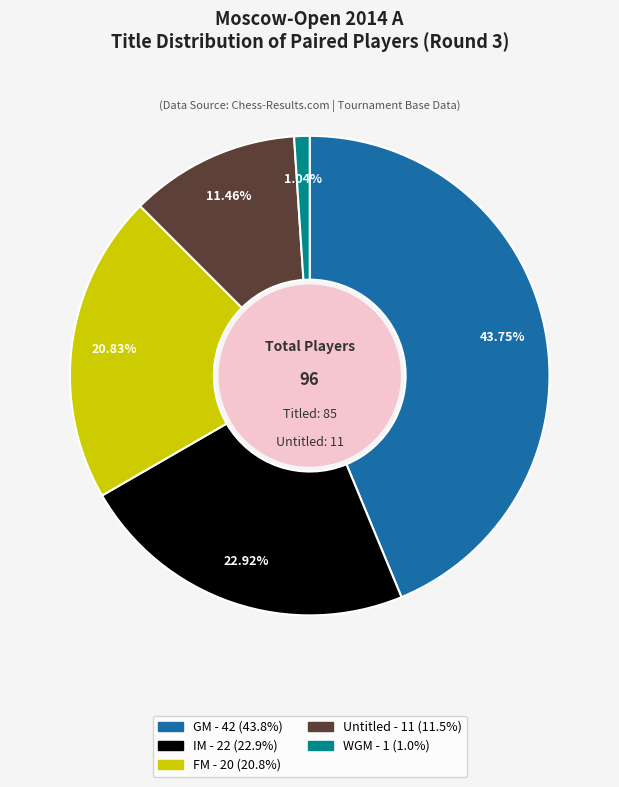

Does any single category account for the majority?

No